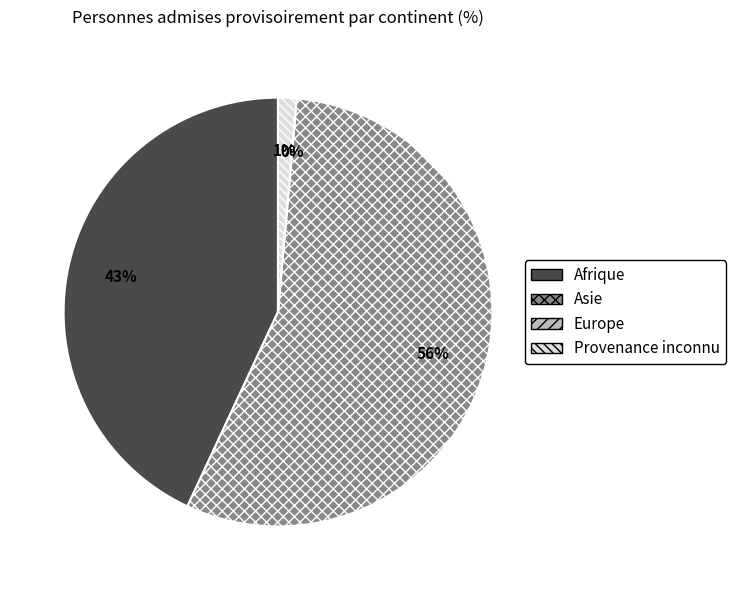

To the nearest percent, what is the difference between the Provenance inconnu and Europe slice percentages?

1%